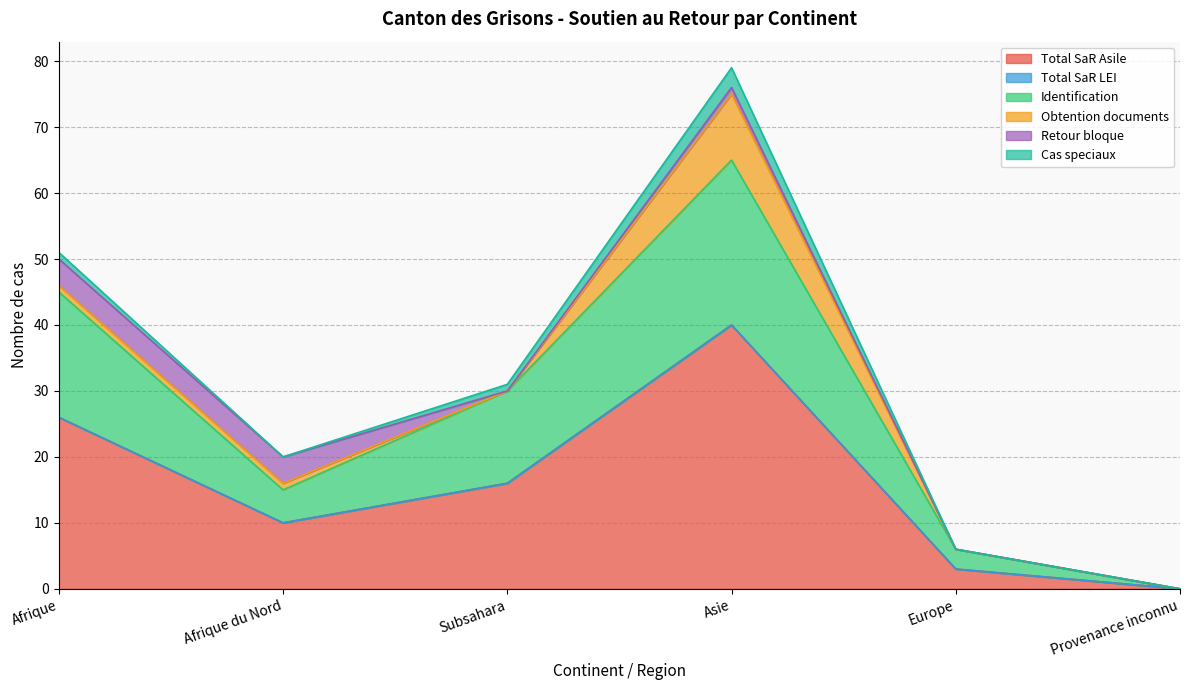

Which category has the highest value across all series?

Asie